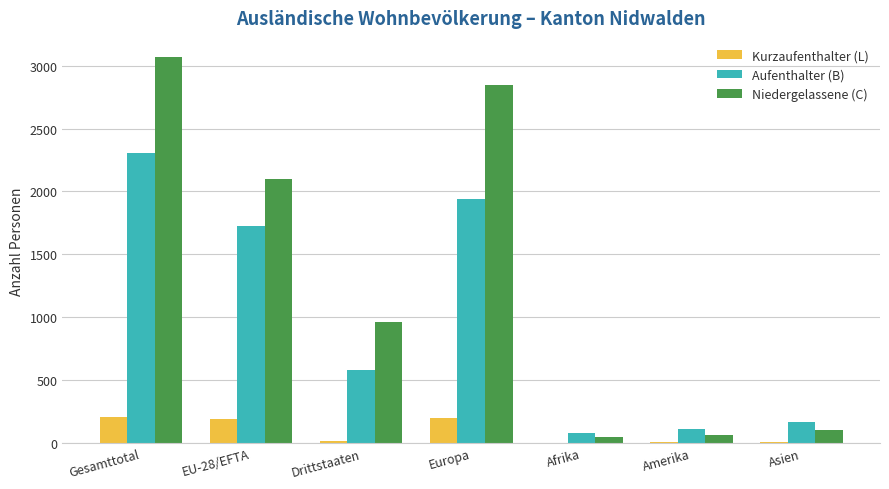

What is the average value of the Aufenthalter (B) series?

986